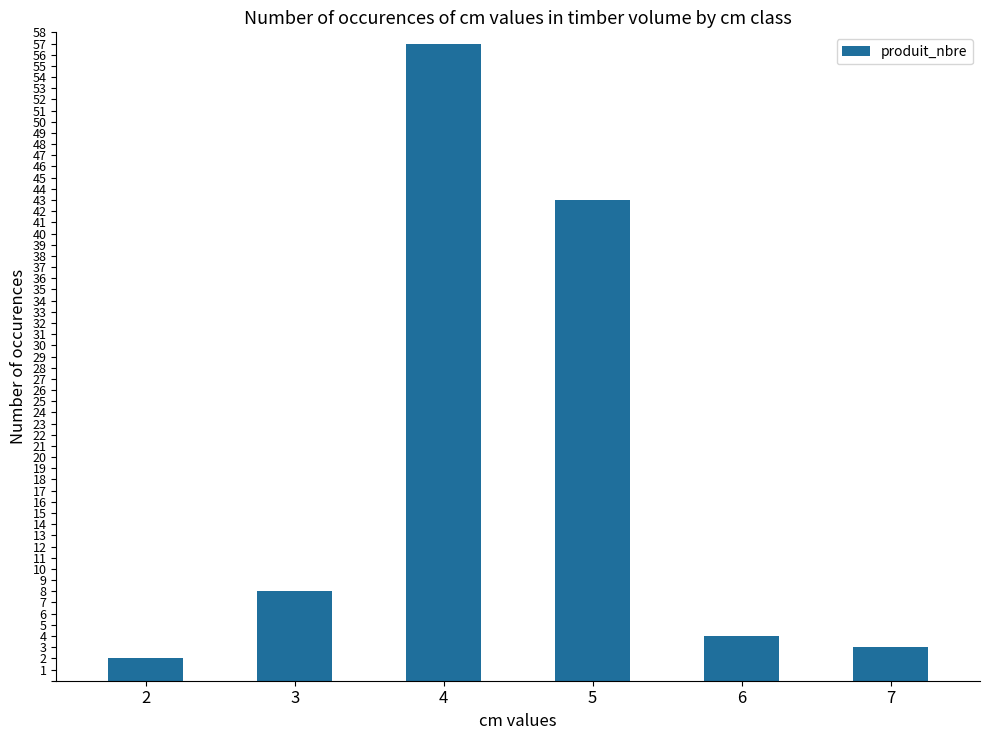

Are the bars horizontal?

No